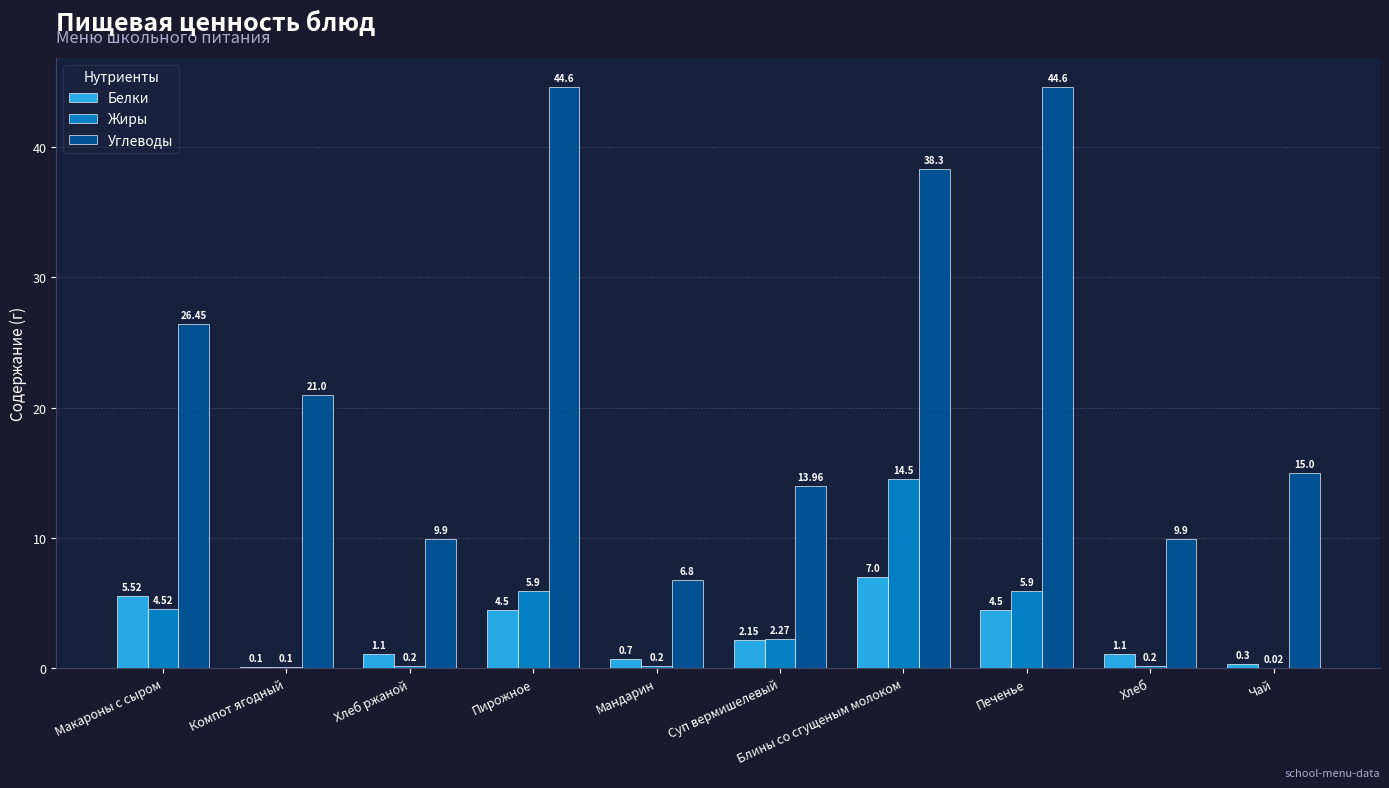

Where does the Углеводы series first go above 21?

Макароны с сыром